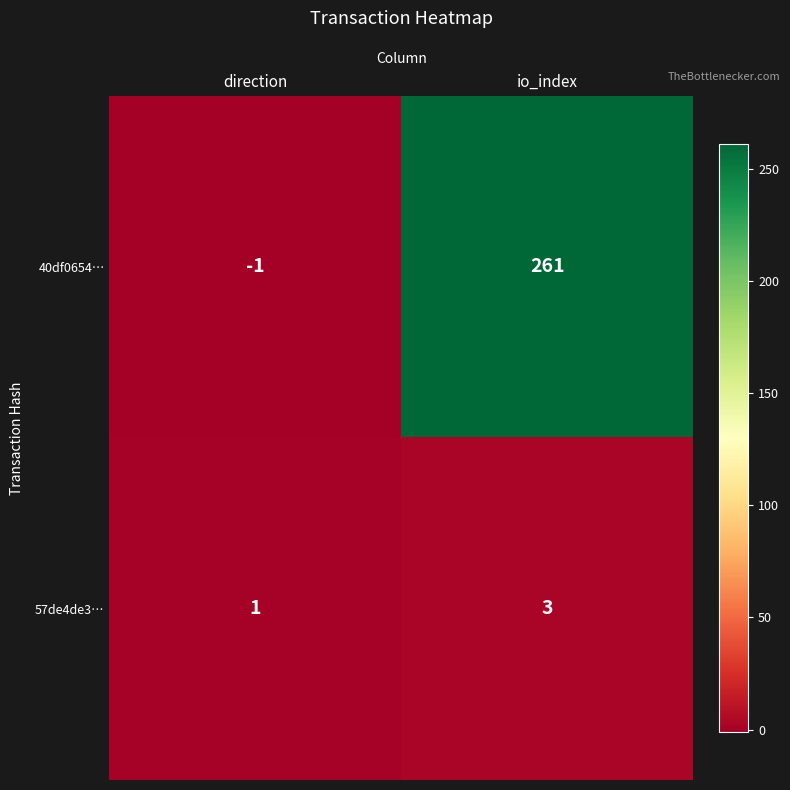

Which series has the largest total across all categories?

40df0654…